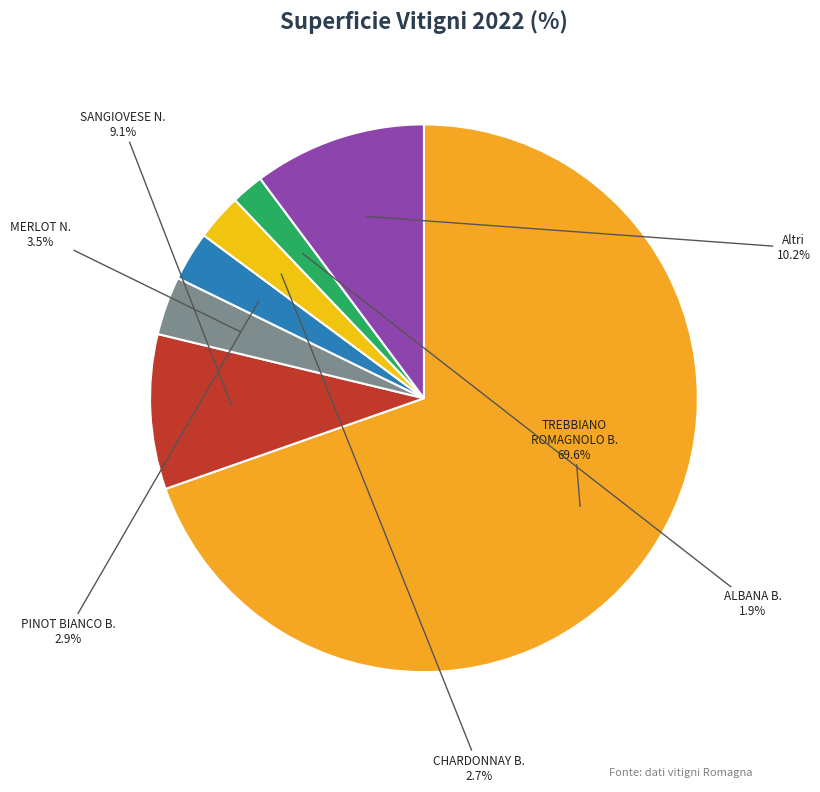

True or false: SANGIOVESE N. accounts for 2% of the total.

False